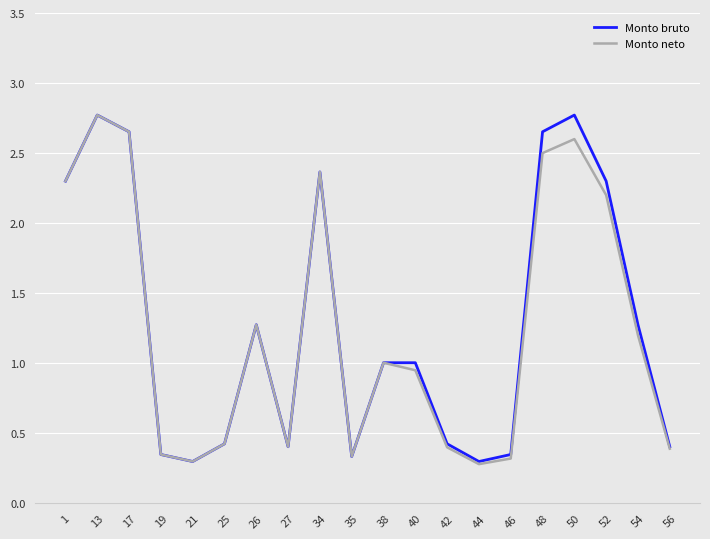

Which category has the highest value in the Monto neto series?

13